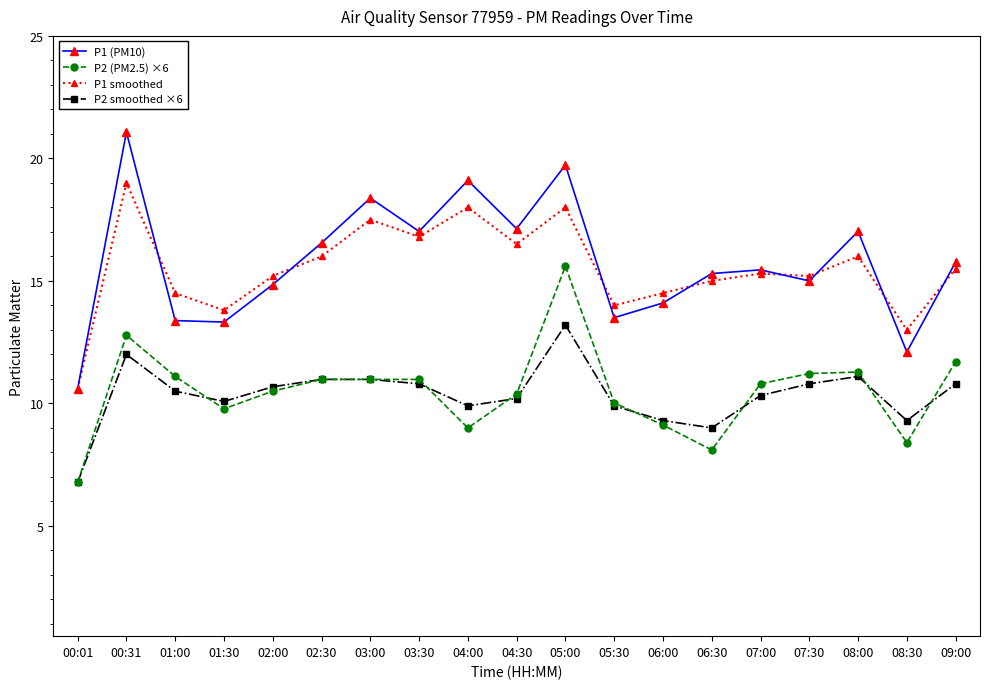

What is the difference between the maximum and minimum values in the P2 smoothed ×6 series?

6.4